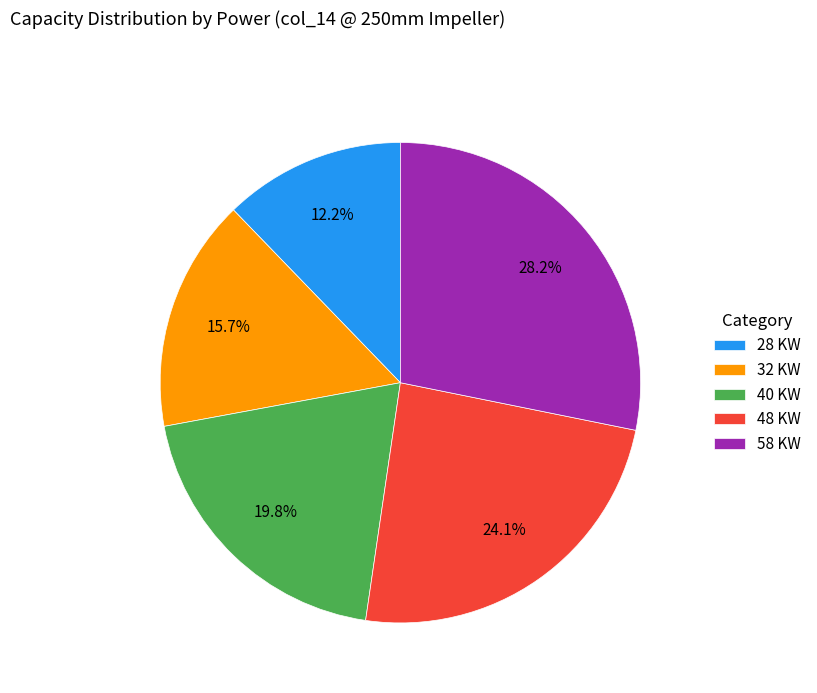

What percentage is the 58 KW slice, to the nearest percent?

28%